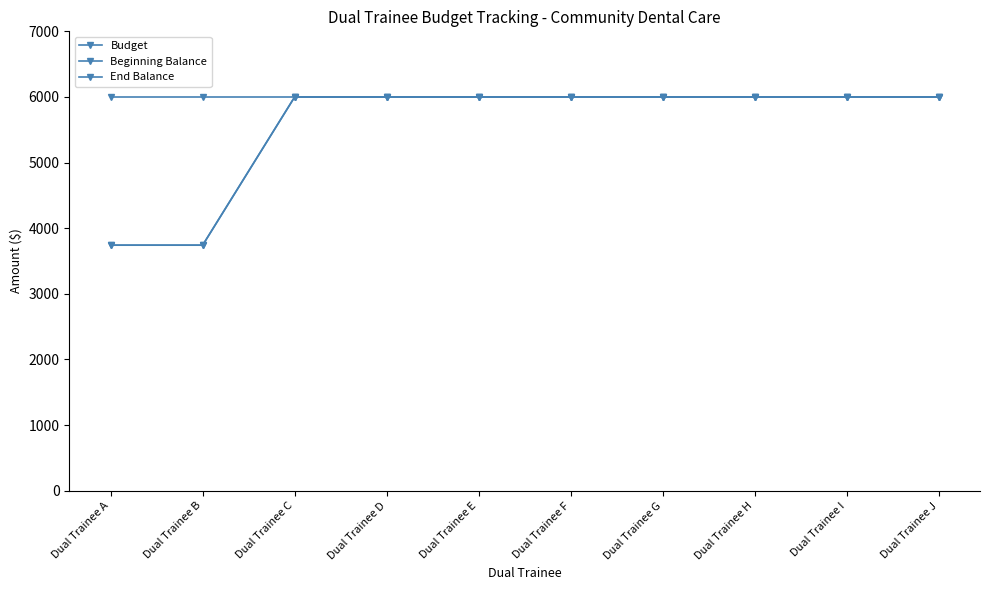

The Beginning Balance series shows 7855.3 at Dual Trainee G. True or false?

False